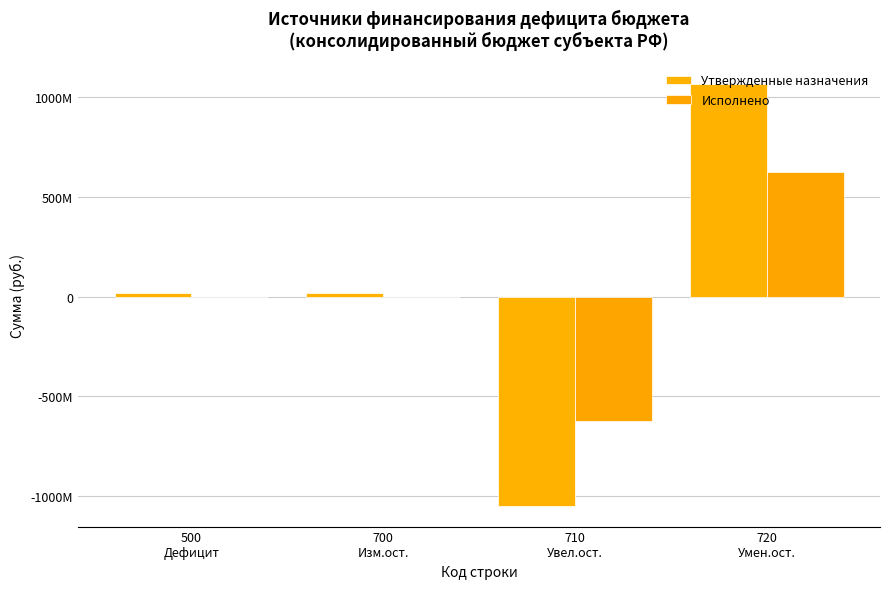

What is the spread (max minus min) of values at 720
Умен.ост.?

441366130.8